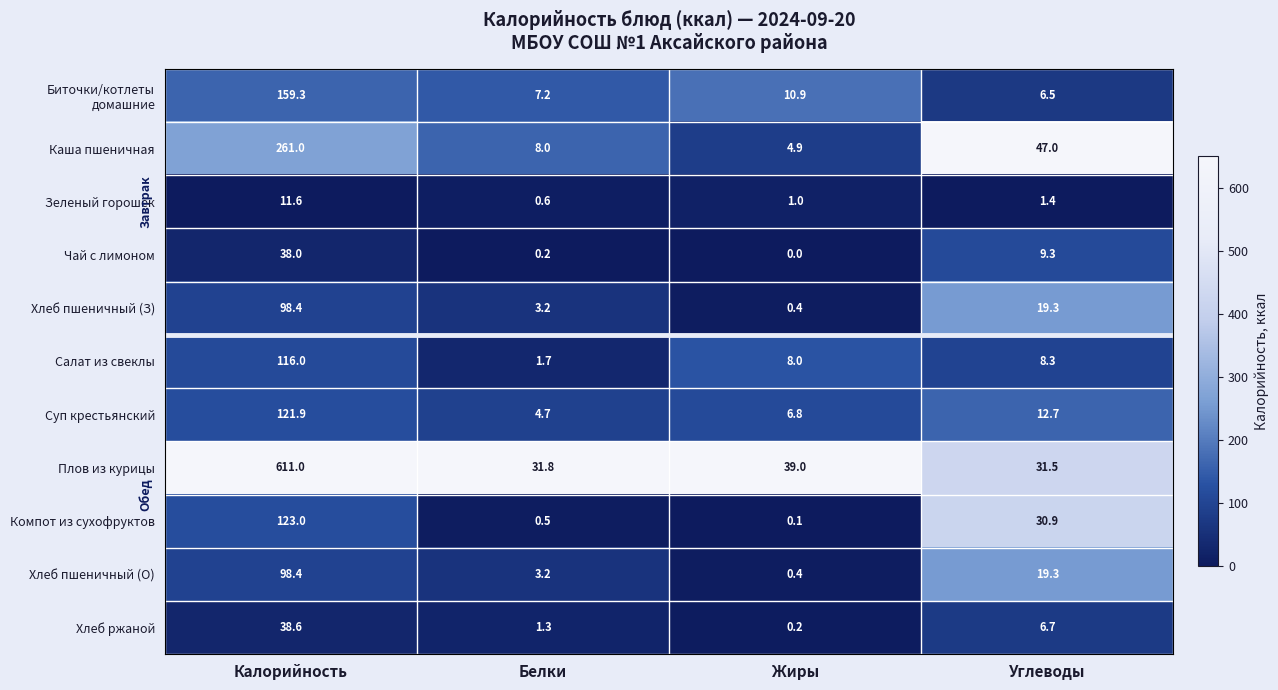

Which series has the largest total across all categories?

Плов из курицы